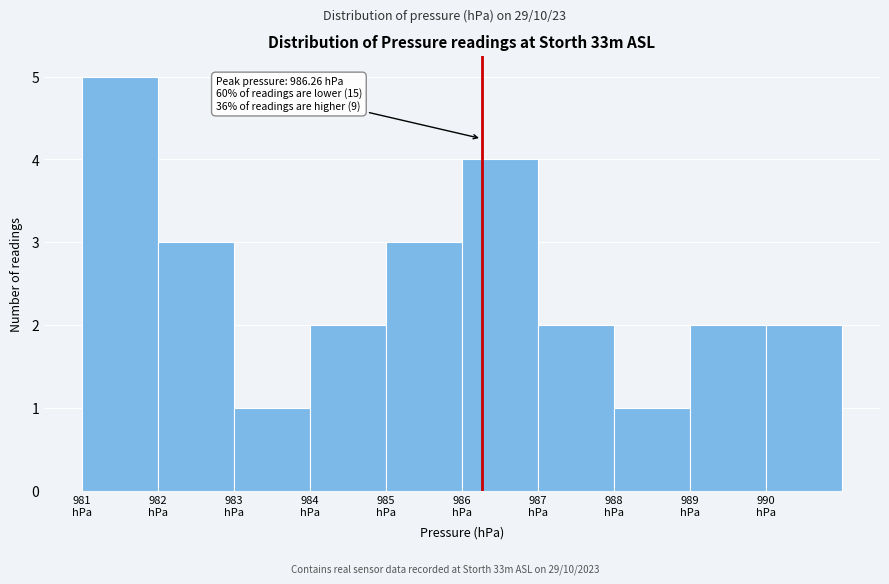

Which range on the x-axis has the tallest bar?

981 to 982